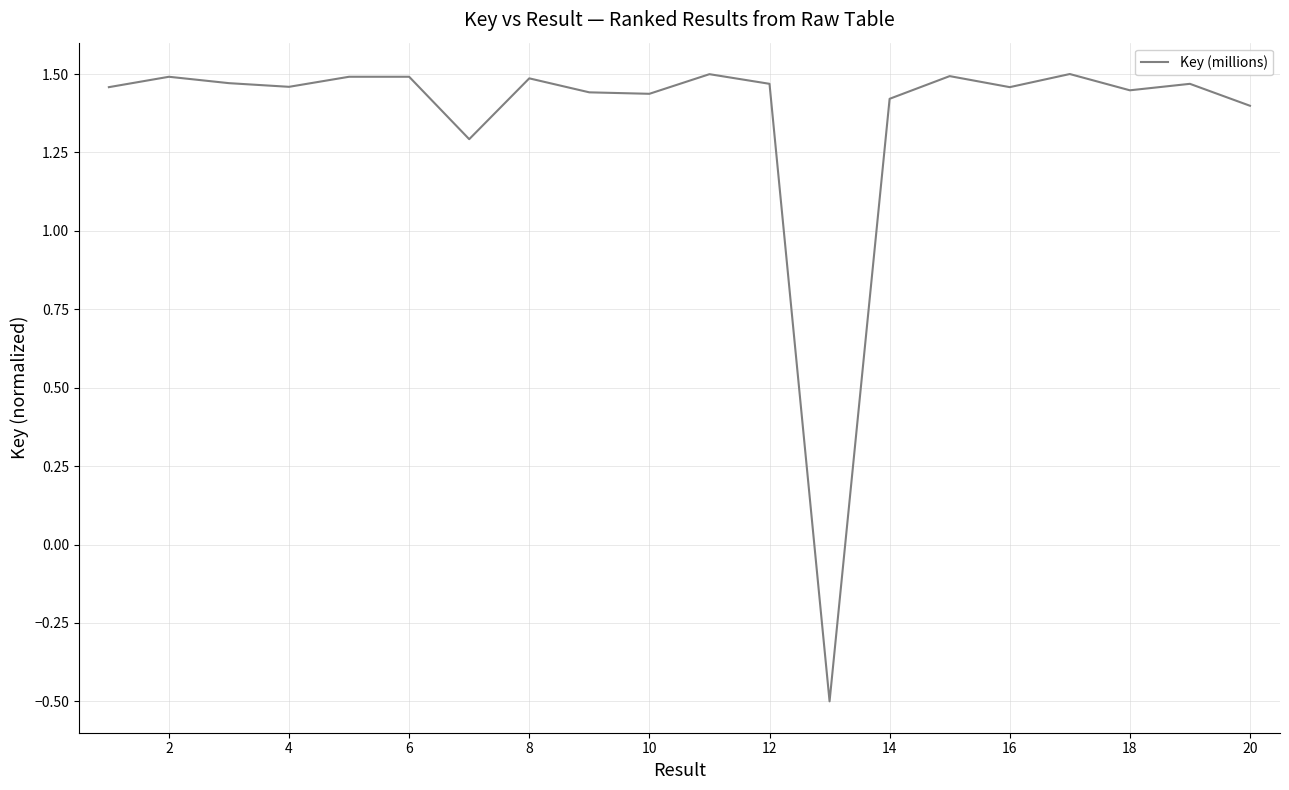

What is the minimum value shown in the chart?

-0.5